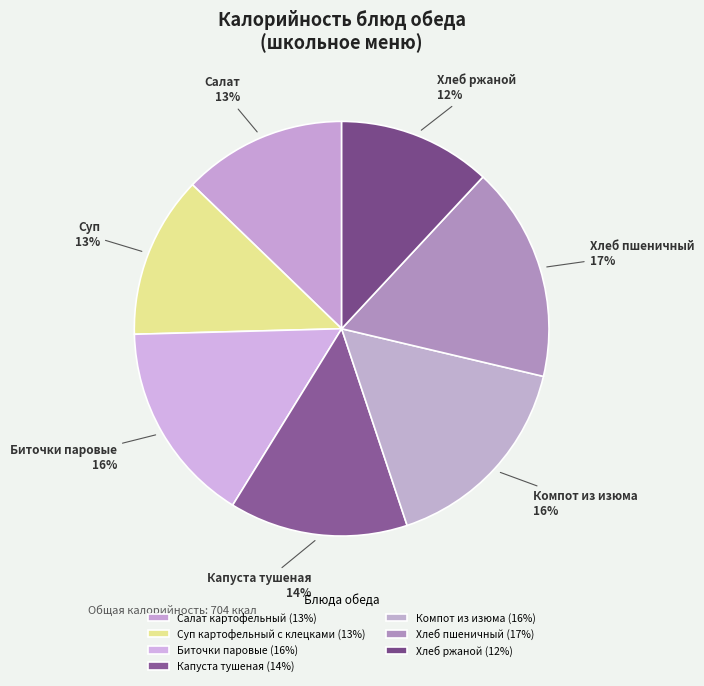

Count the number of slices in the pie.

7